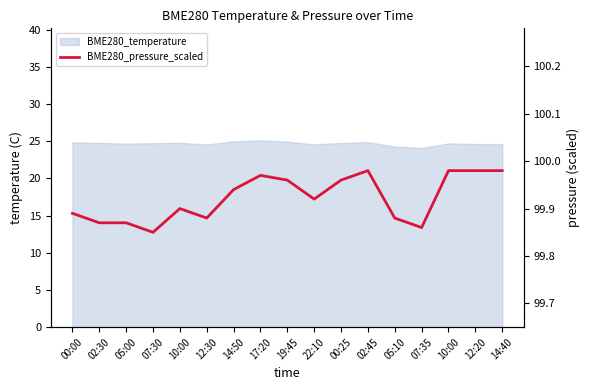

Is it true that the value at 07:30 is 99.8?

True